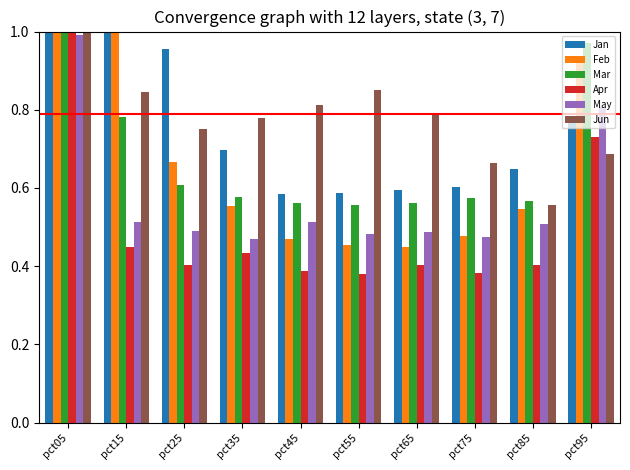

Does the chart contain any negative values?

No